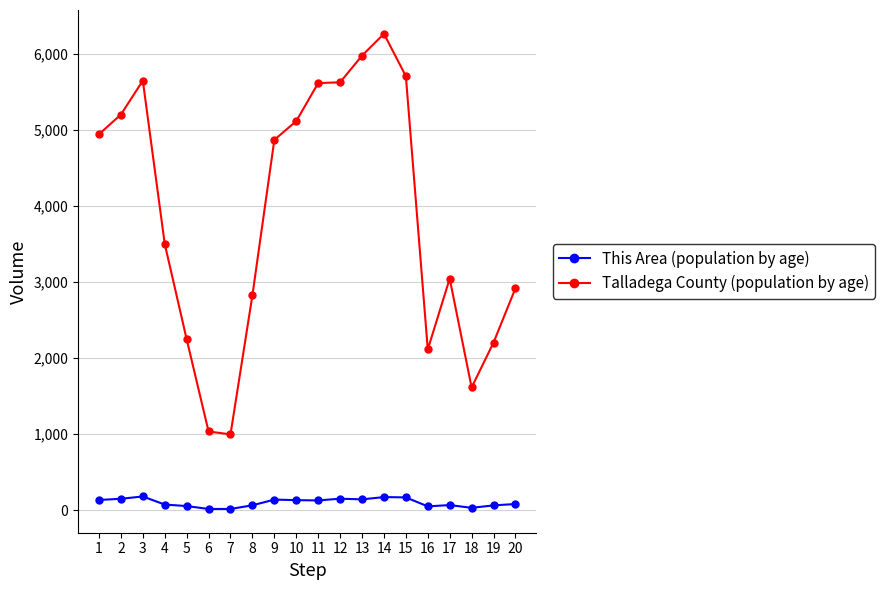

How many distinct data groups are displayed?

2